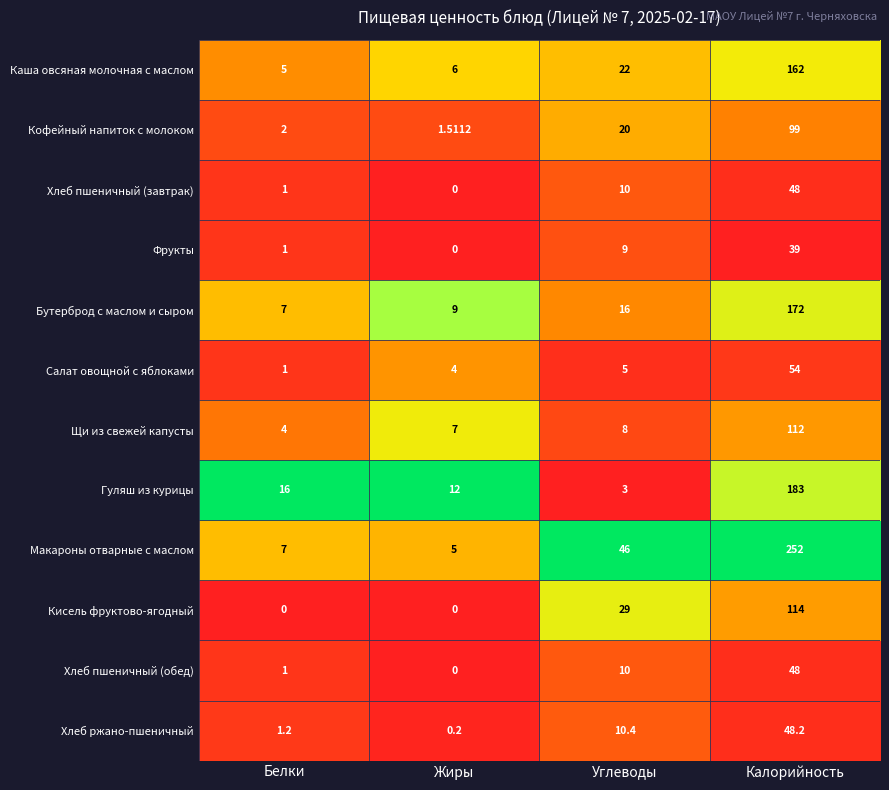

Is the value of Хлеб ржано-пшеничный at Углеводы greater than the value of Каша овсяная молочная с маслом at Жиры?

Yes